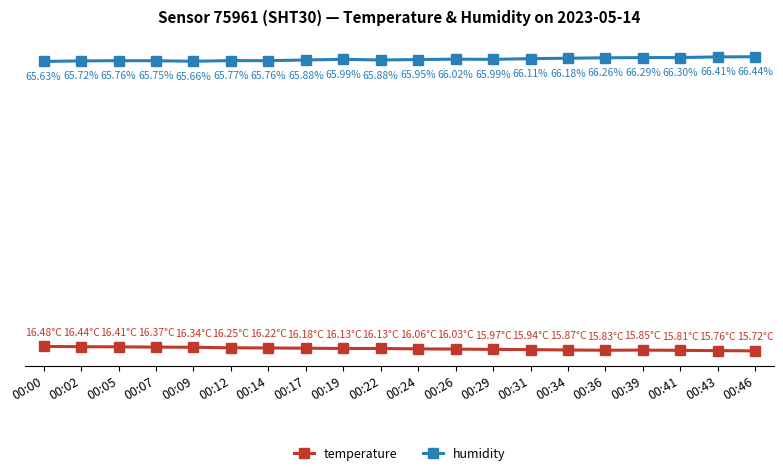

True or false: temperature and humidity intersect in this chart.

False